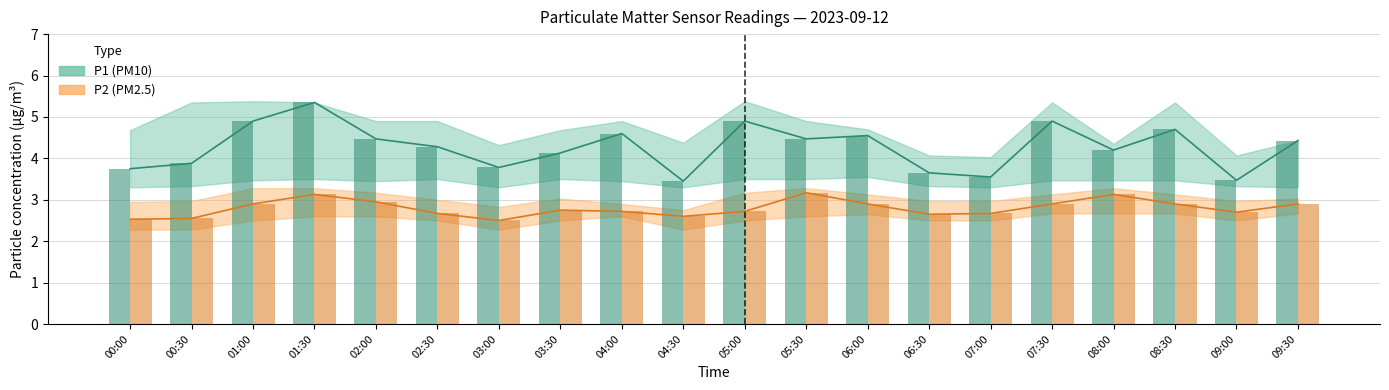

What is the label of the 9th bar from the left?

04:00